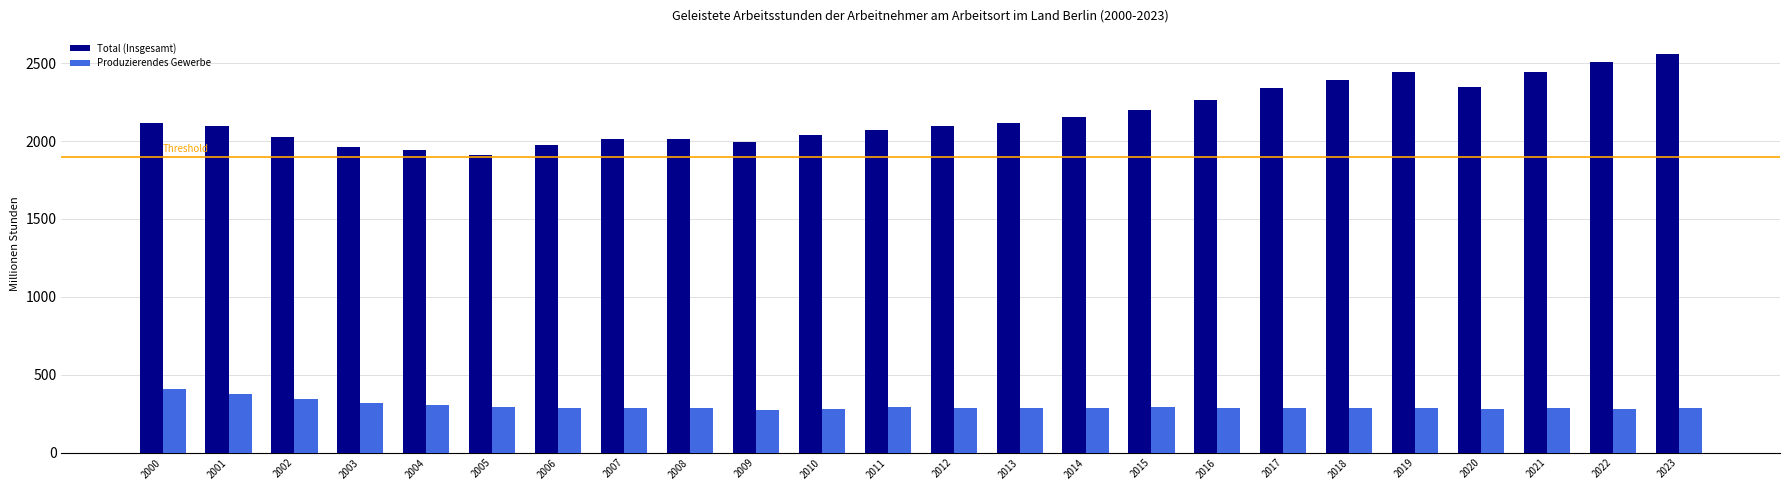

What are all the series names shown in the legend?

Total (Insgesamt), Produzierendes Gewerbe